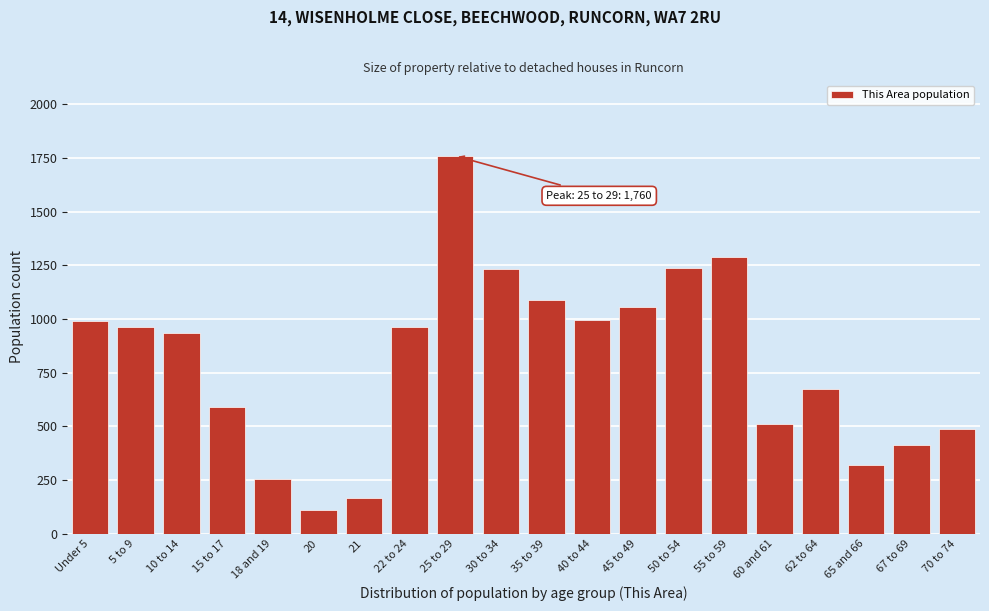

What is the maximum value shown in the chart?

1760